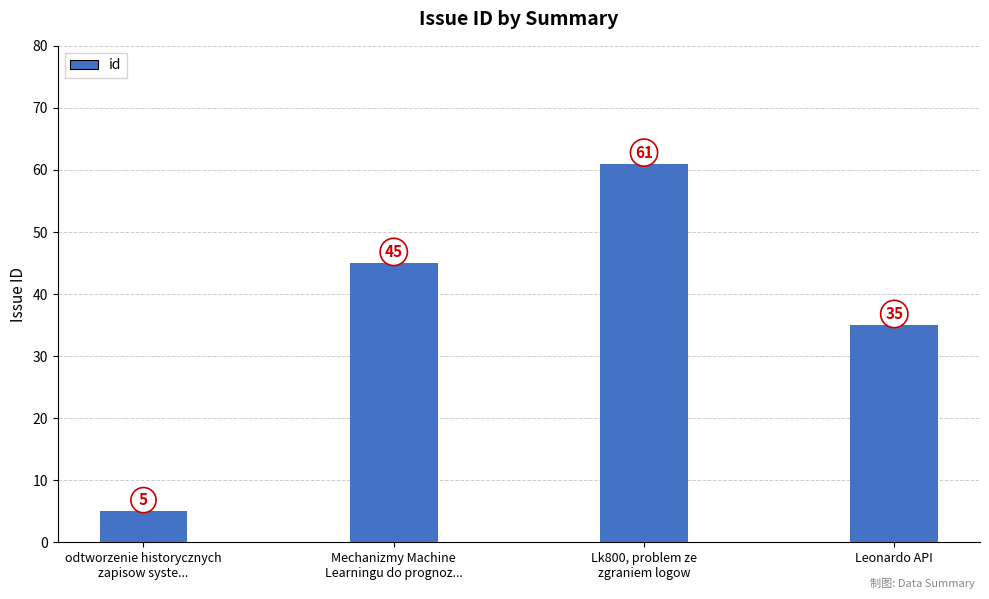

The chart shows a value of 35 at Leonardo API. True or false?

True